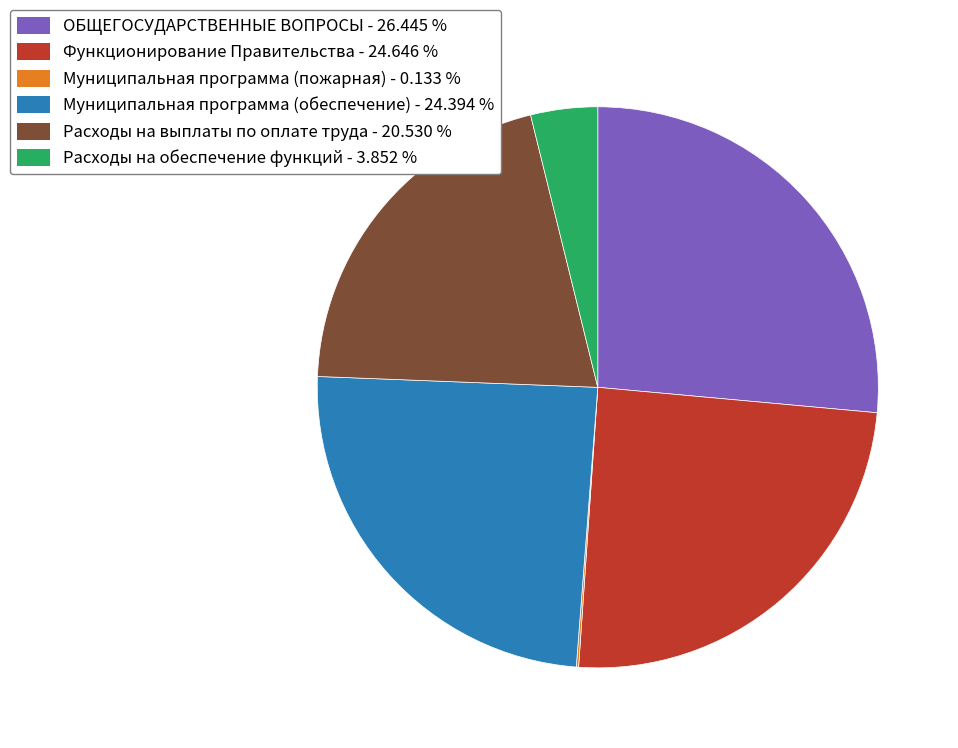

Approximately how many times larger is the value at ОБЩЕГОСУДАРСТВЕННЫЕ ВОПРОСЫ compared to Муниципальная программа (обеспечение)?

1.1